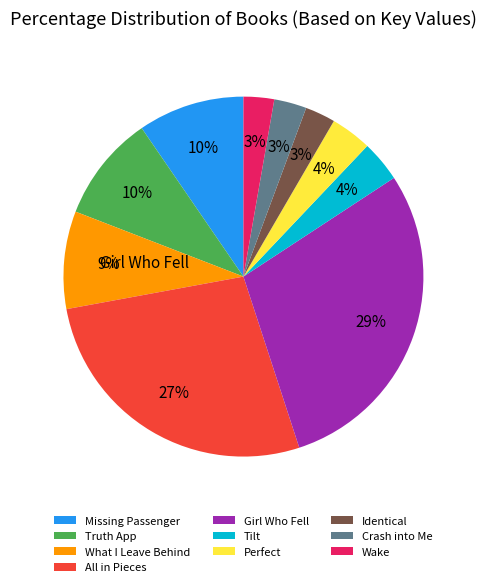

Between Perfect and Crash into Me, which is larger?

Perfect